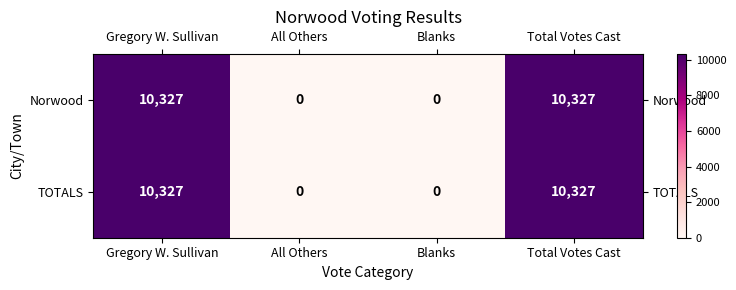

The value of Norwood at Gregory W. Sullivan is 14197. True or false?

False